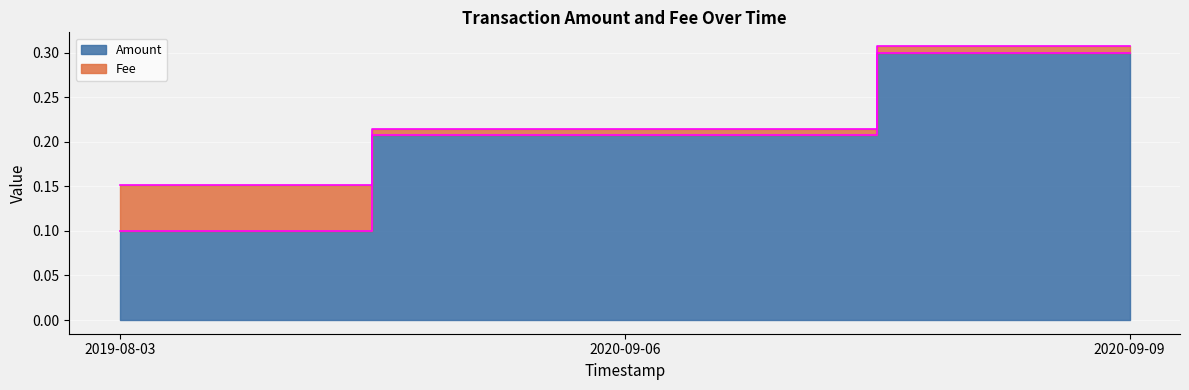

Which has a higher value, 2020-09-06 or 2019-08-03?

2020-09-06